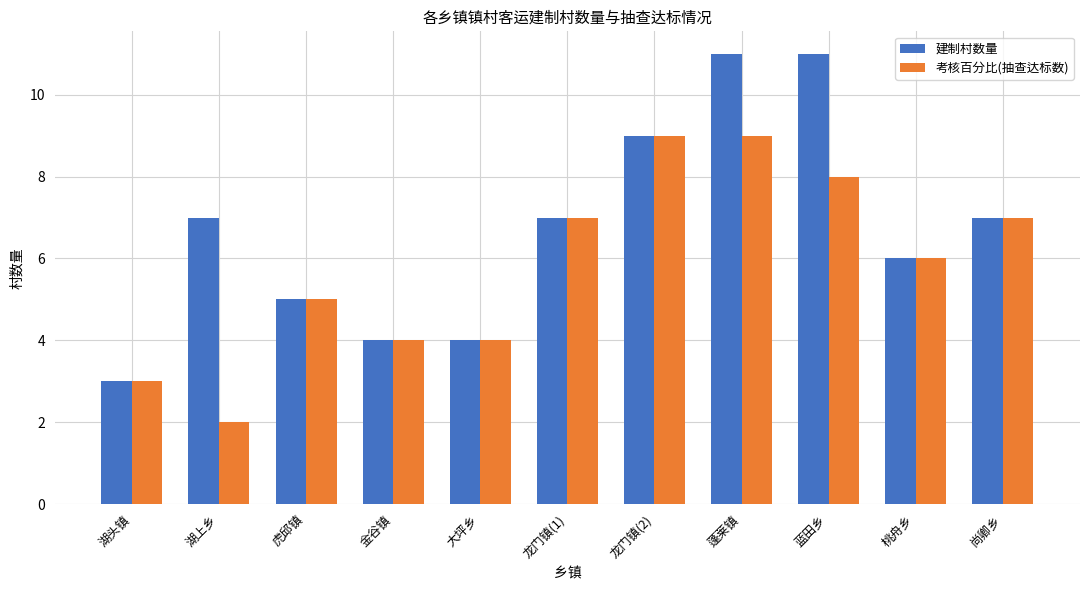

What is the maximum value shown in the chart?

11